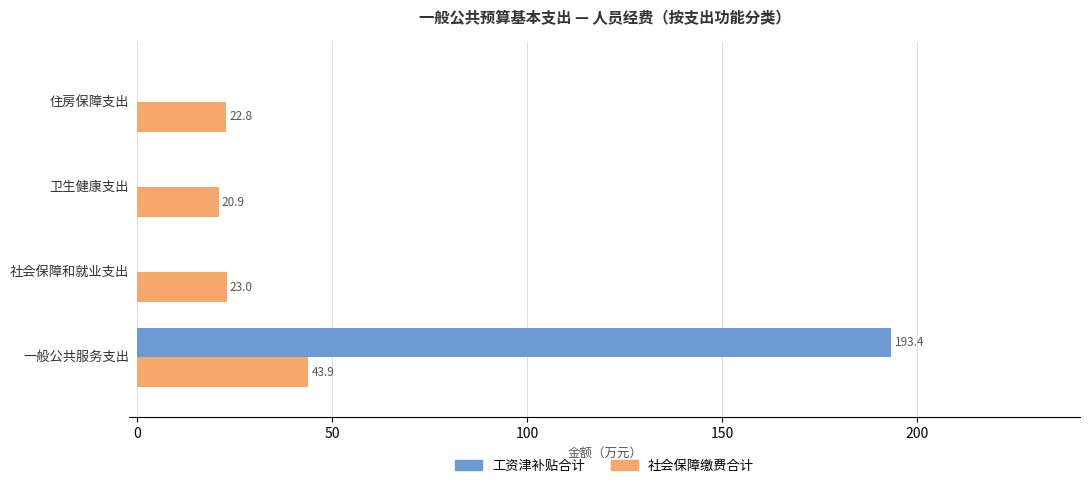

What is the sum of all 工资津补贴合计 values?

193.4